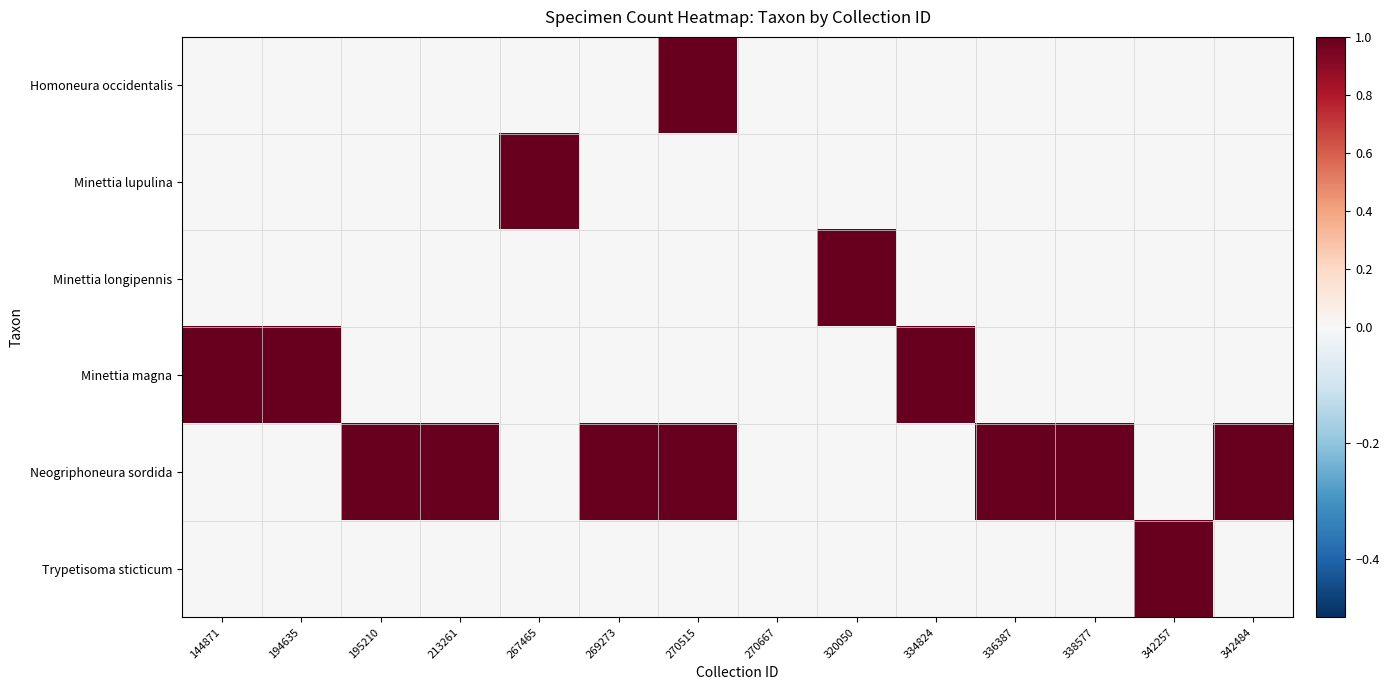

Count the number of categories in the chart.

14